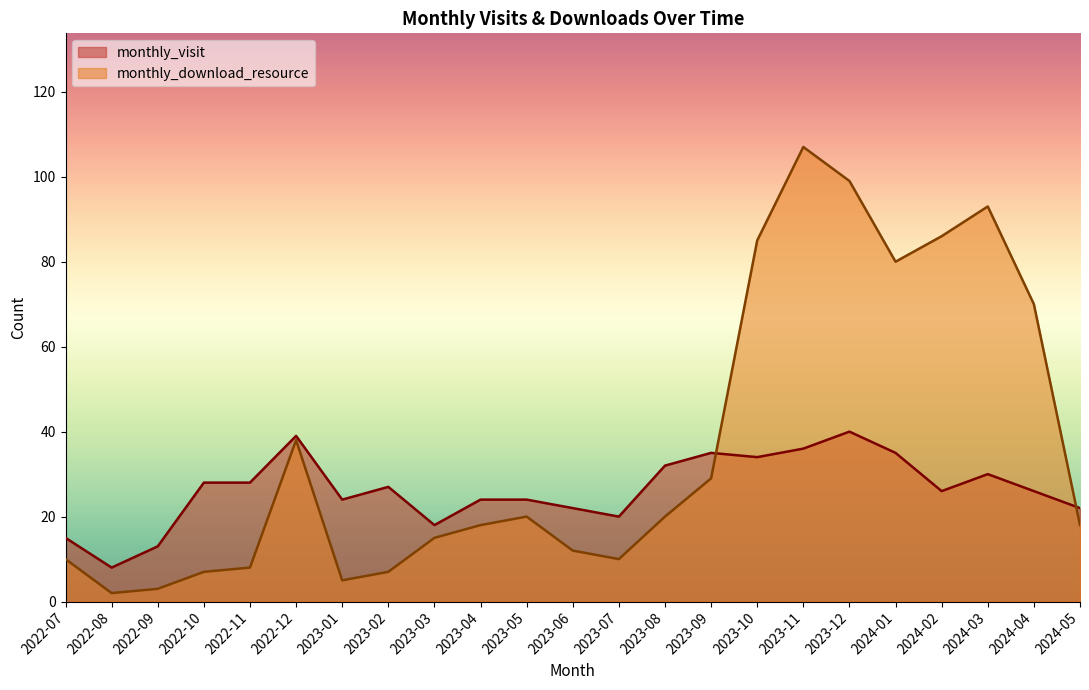

What is the lowest value of the monthly_visit series?

8